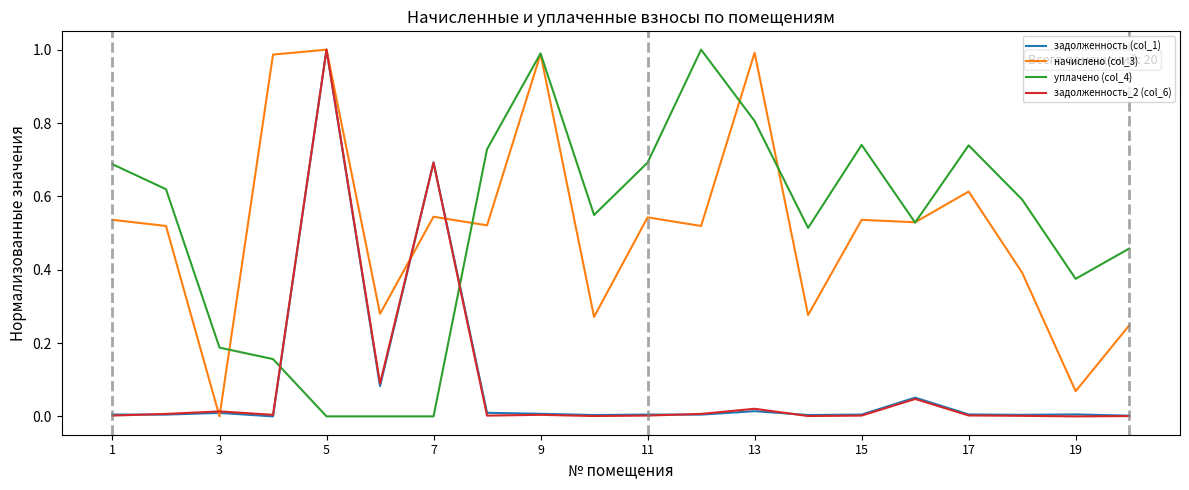

After their last crossing, which series has the higher values: задолженность (col_1) or уплачено (col_4)?

уплачено (col_4)